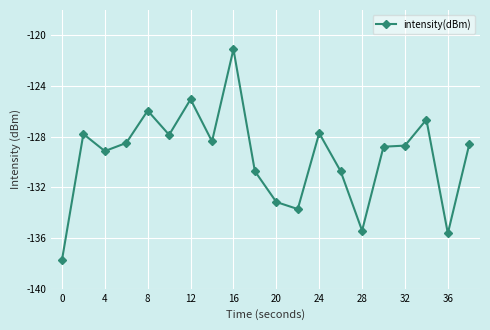

What is the difference between the second highest and second lowest values?

10.6